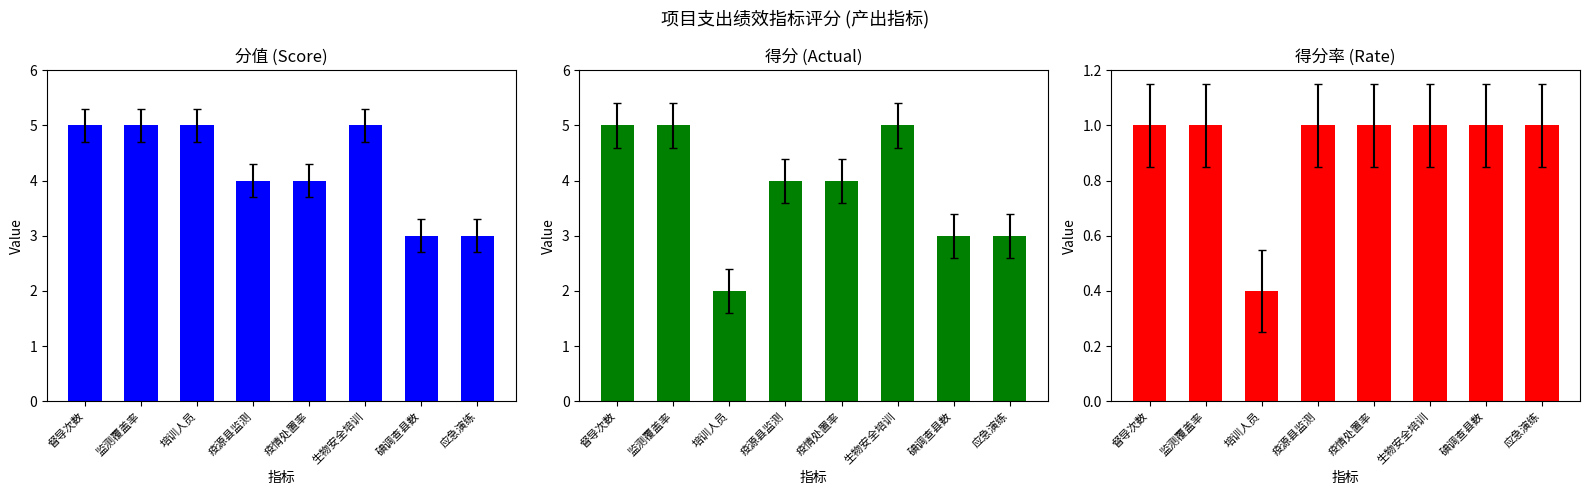

What is the spread (max minus min) of values at 疫情处置率?

3.0